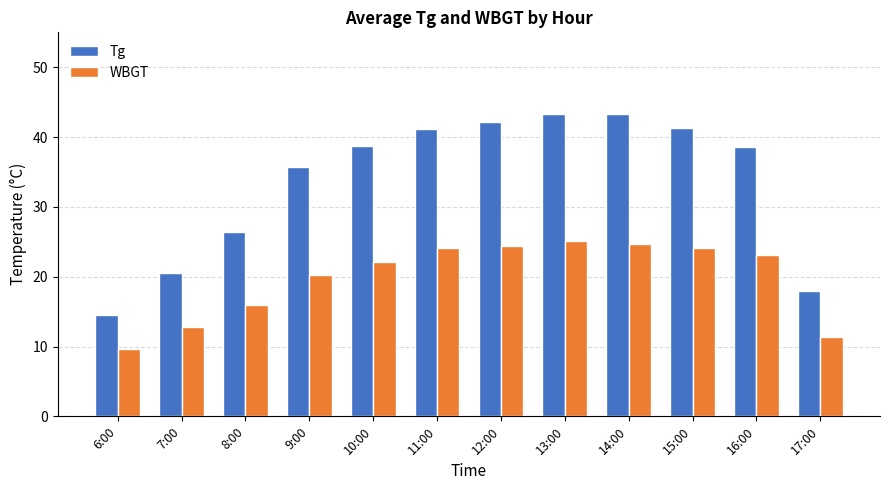

List the series in order of their peak value, highest first.

Tg, WBGT